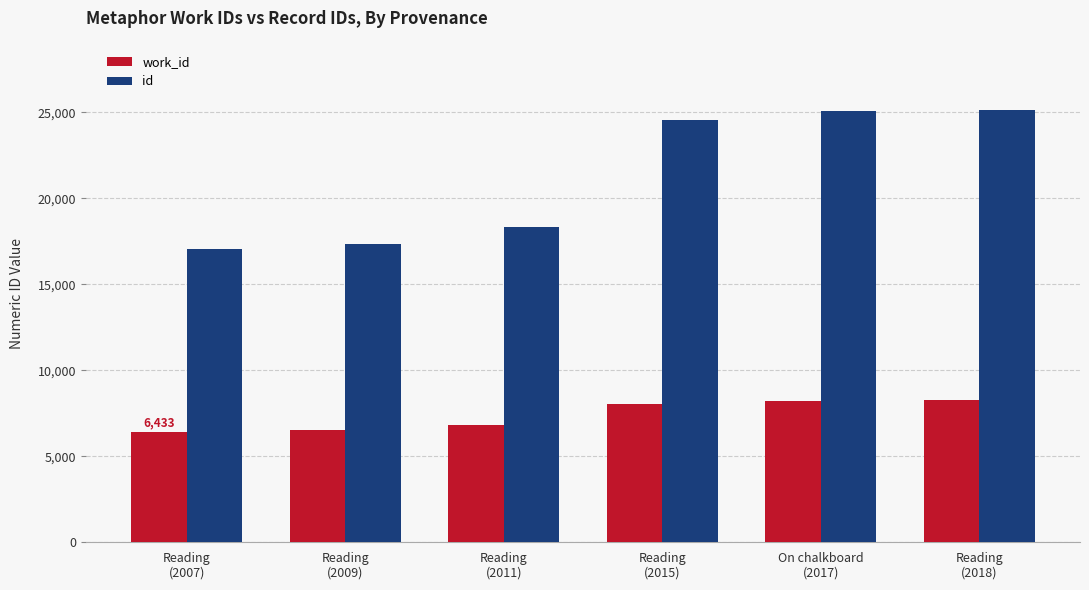

What is the label of the 4th bar from the left?

Reading
(2015)